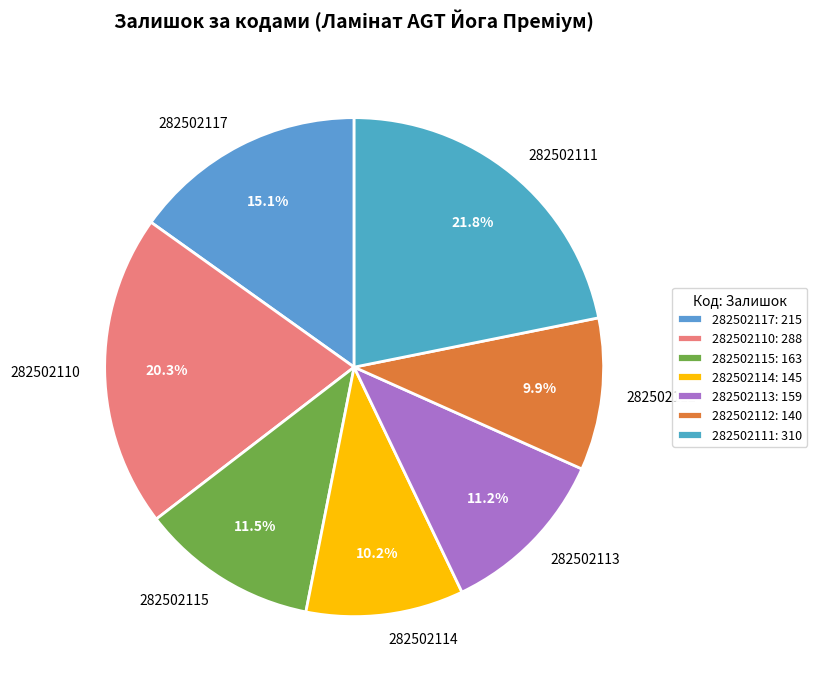

To the nearest percent, what is the difference between the largest and smallest slice percentages?

12%